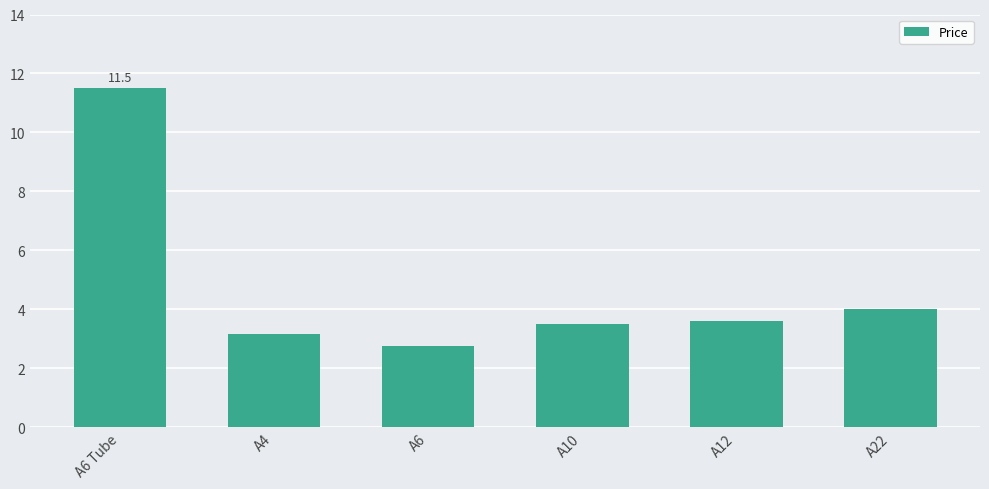

What is the average value?

4.8